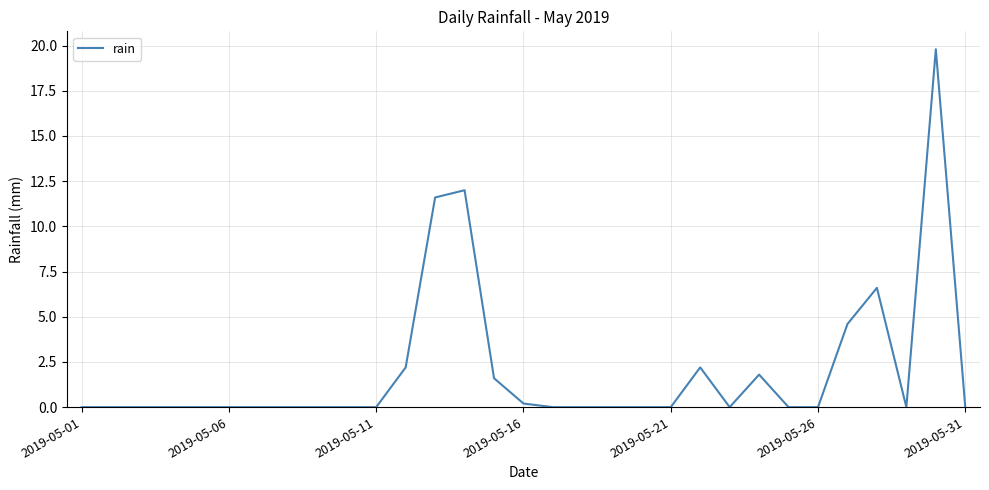

What is the difference between the maximum and minimum values?

19.8